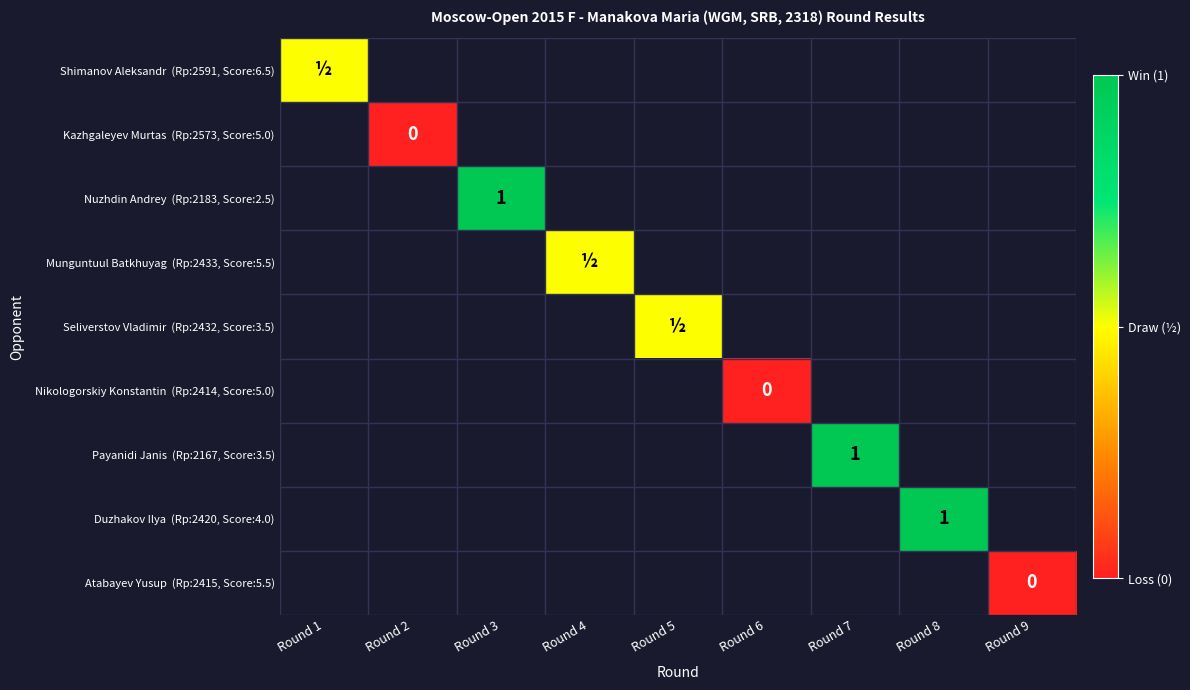

Is the value of Seliverstov Vladimir (Rp:2432, Score:3.5) at Round 1 greater than the value of Atabayev Yusup (Rp:2415, Score:5.5) at Round 7?

No